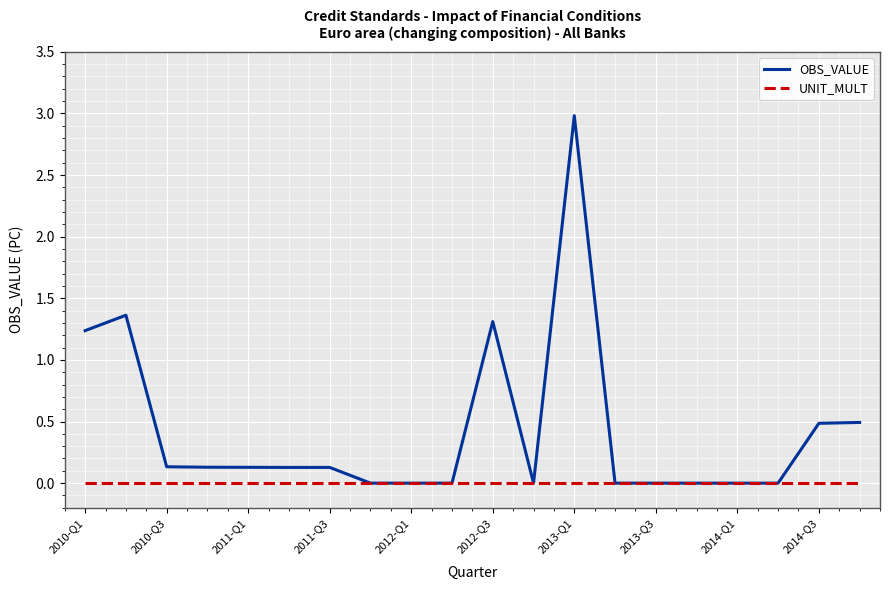

Rank the series by their maximum value, from highest to lowest.

OBS_VALUE, UNIT_MULT